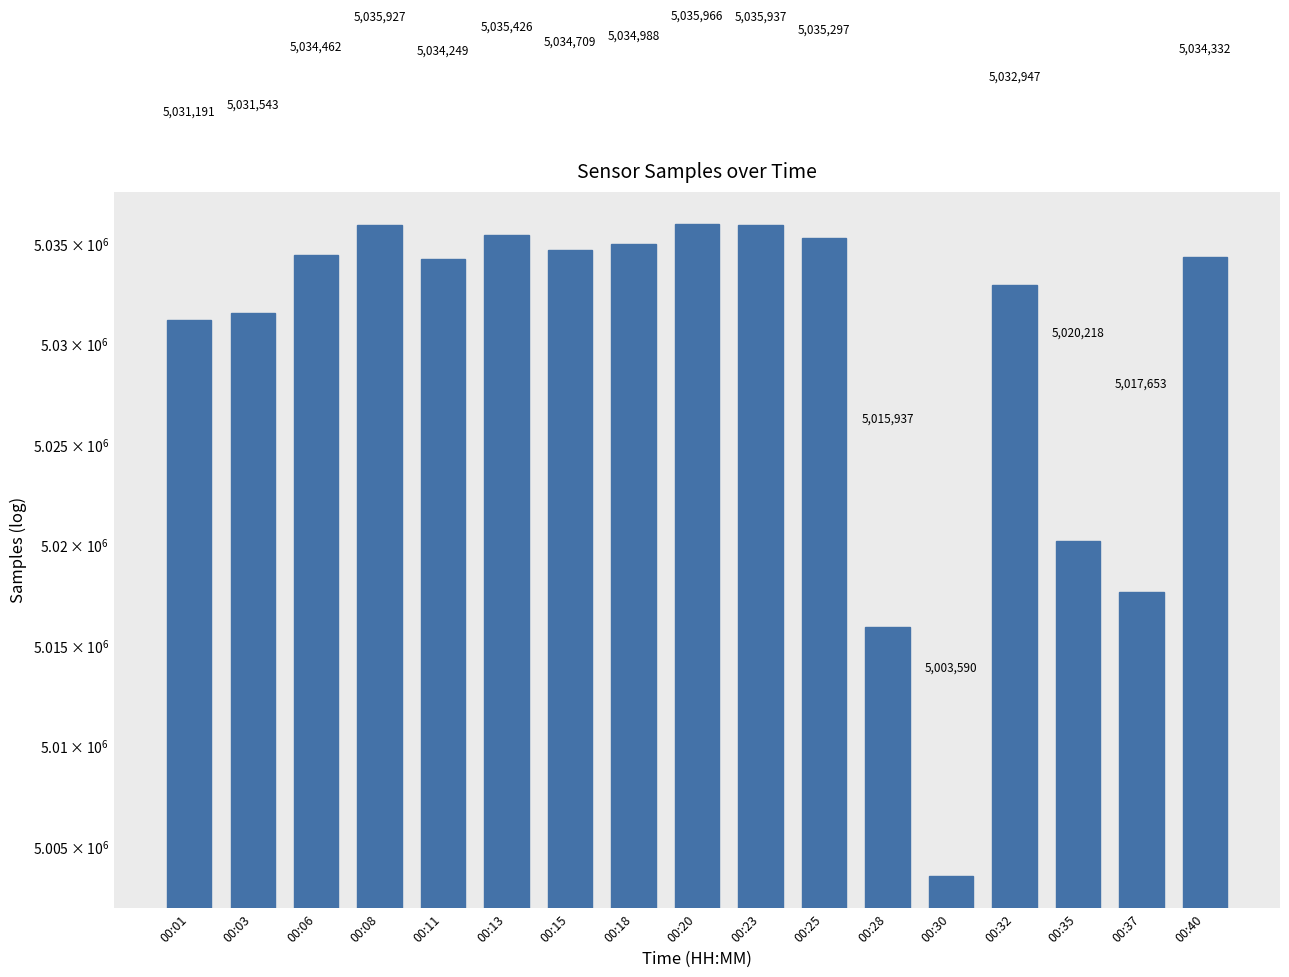

Count the number of categories in the chart.

17